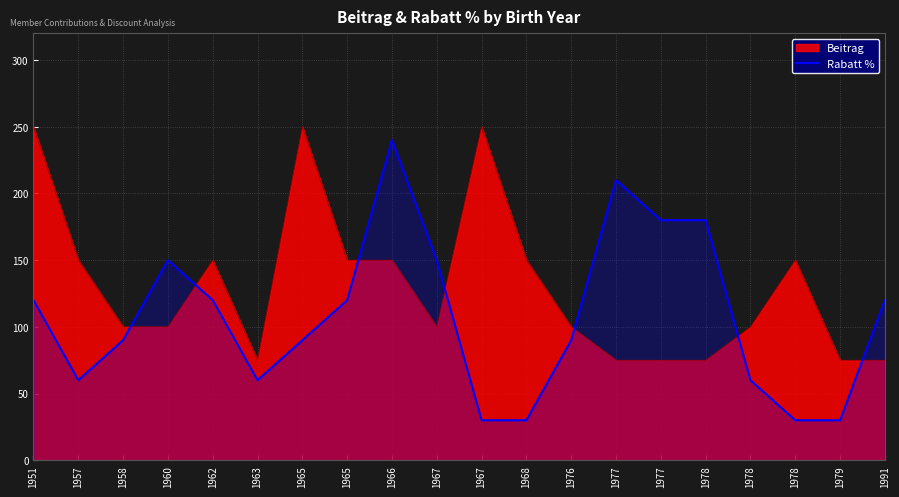

List the labels in order of value, smallest first.

1967, 1968, 1978, 1979, 1957, 1963, 1978, 1958, 1965, 1976, 1951, 1962, 1965, 1991, 1960, 1967, 1977, 1978, 1977, 1966